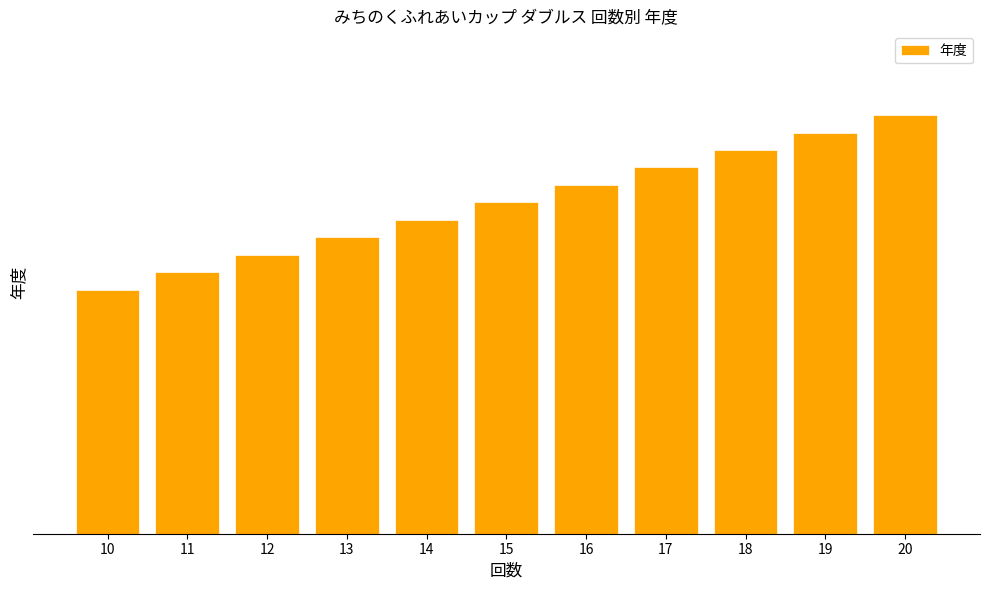

What value does the data have at 20?

24